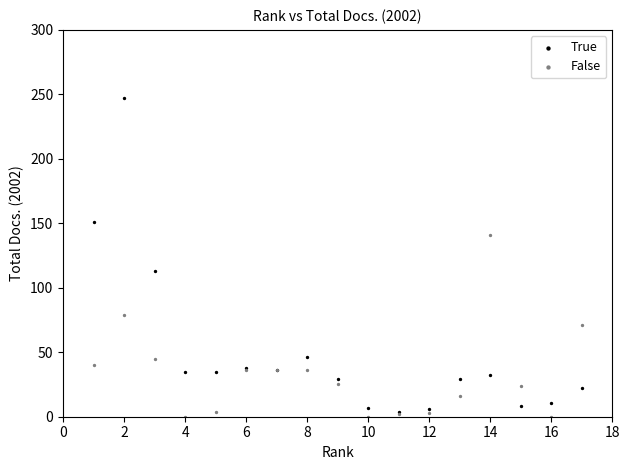

Which series contains the lowest Y value?

False